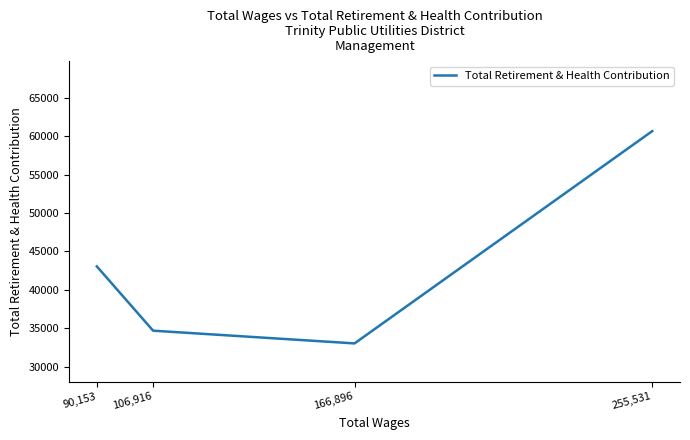

At which label is the value closest to 46848?

90,153